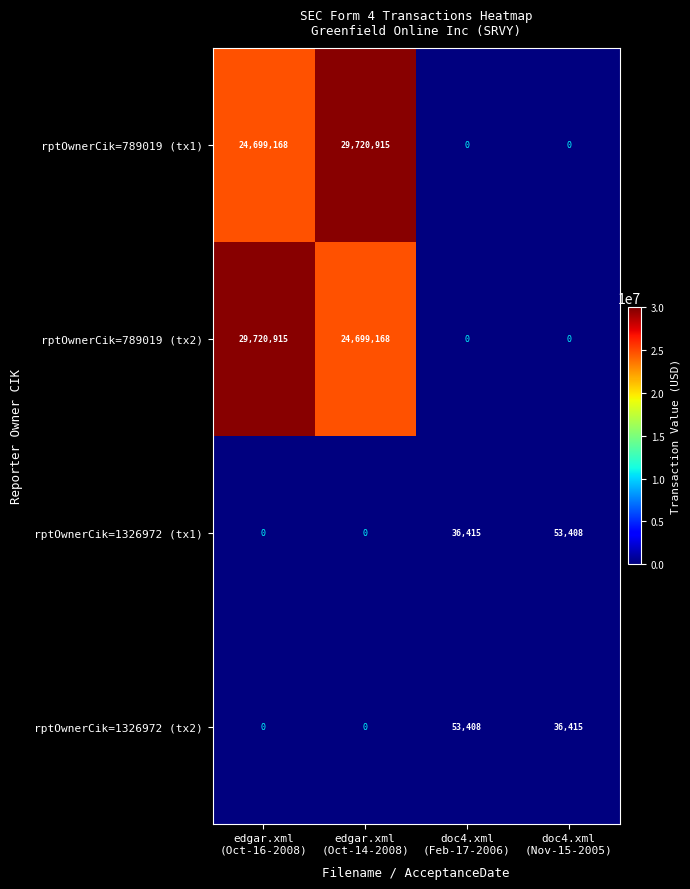

What is the sum of all rptOwnerCik=1326972 (tx1) values?

89823